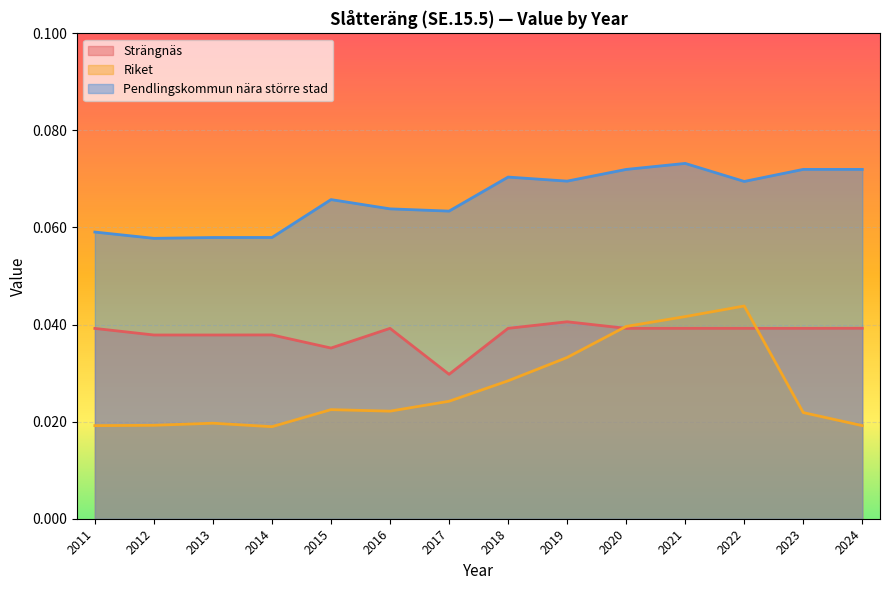

Does the chart display data point markers on the line(s)?

No